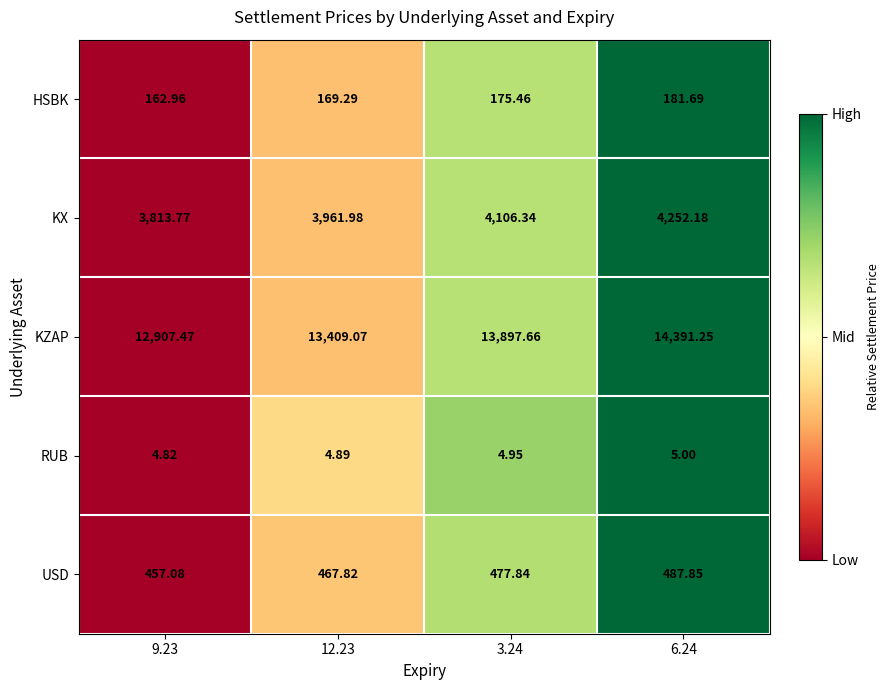

Which series has the largest total across all categories?

KZAP